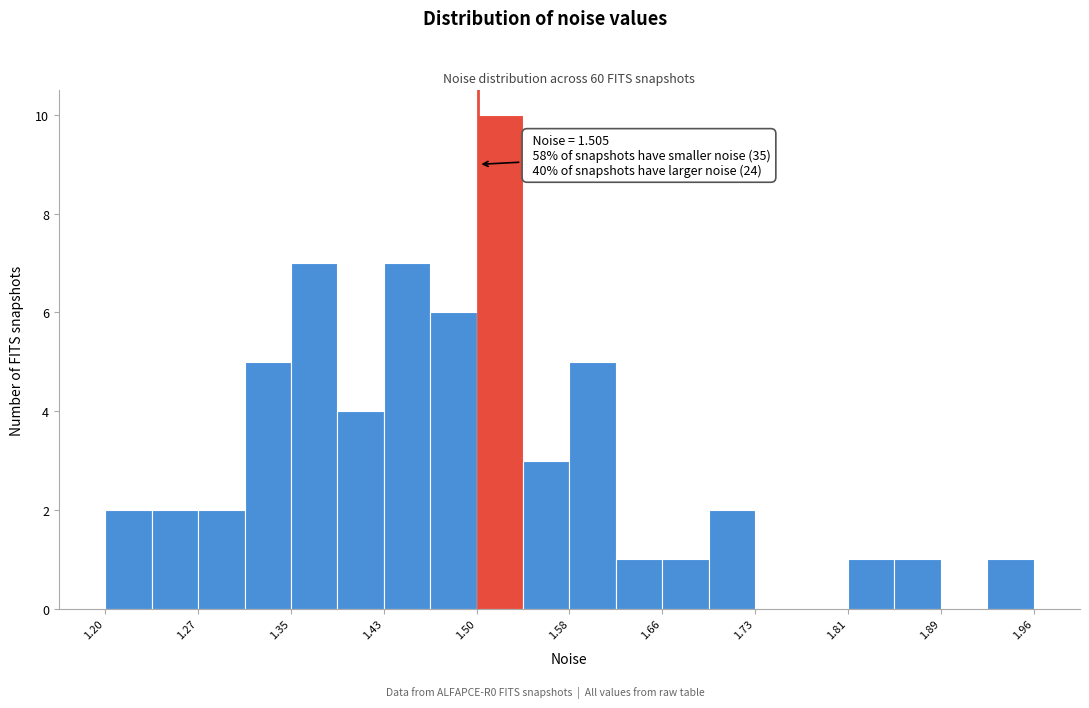

Read against the x-axis, roughly where is the centre of the tallest bar?

1.52